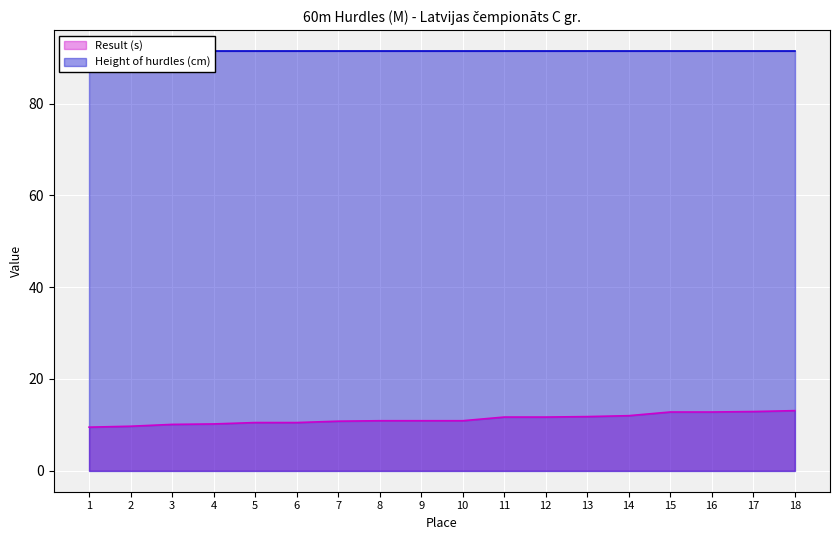

True or false: there are more than 0 points higher than both neighbors.

False